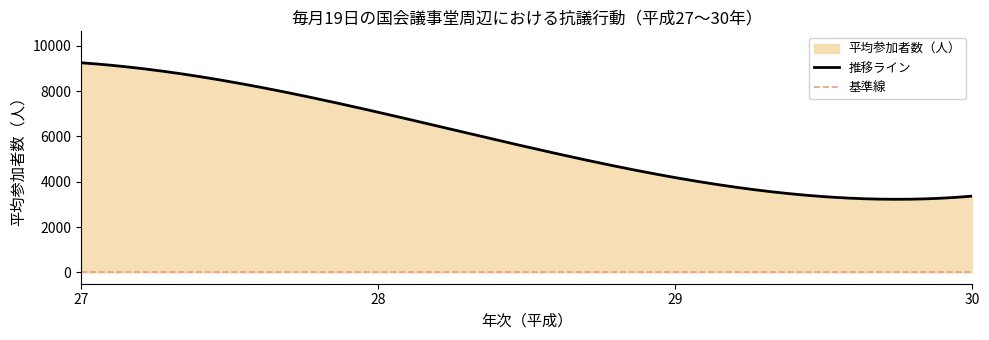

How many data points are above 7067?

1